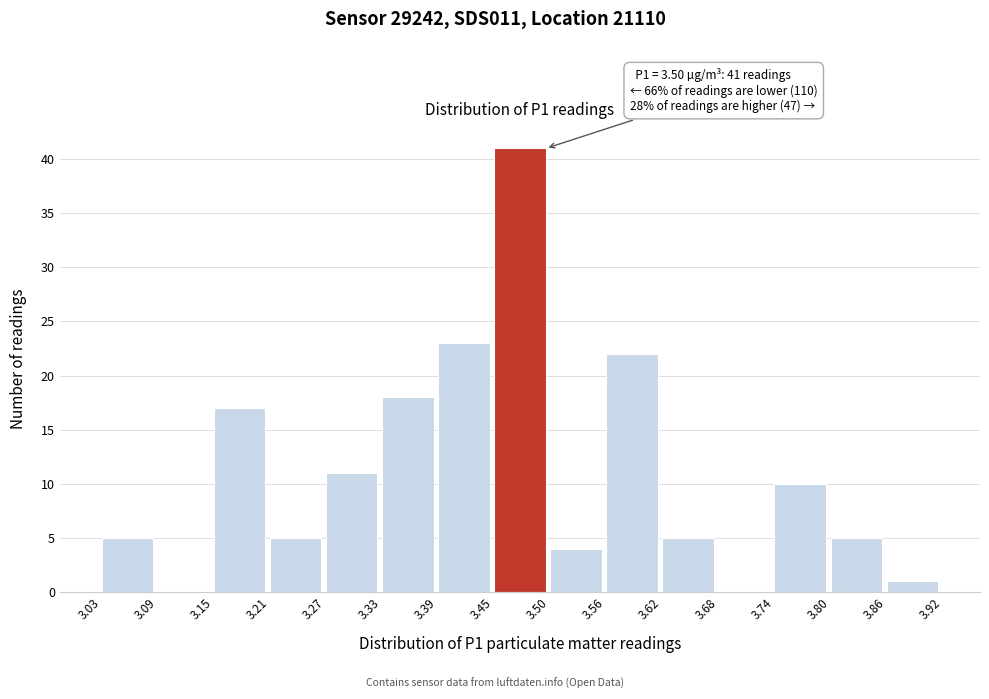

Which range on the x-axis has the tallest bar?

3.45 to 3.50